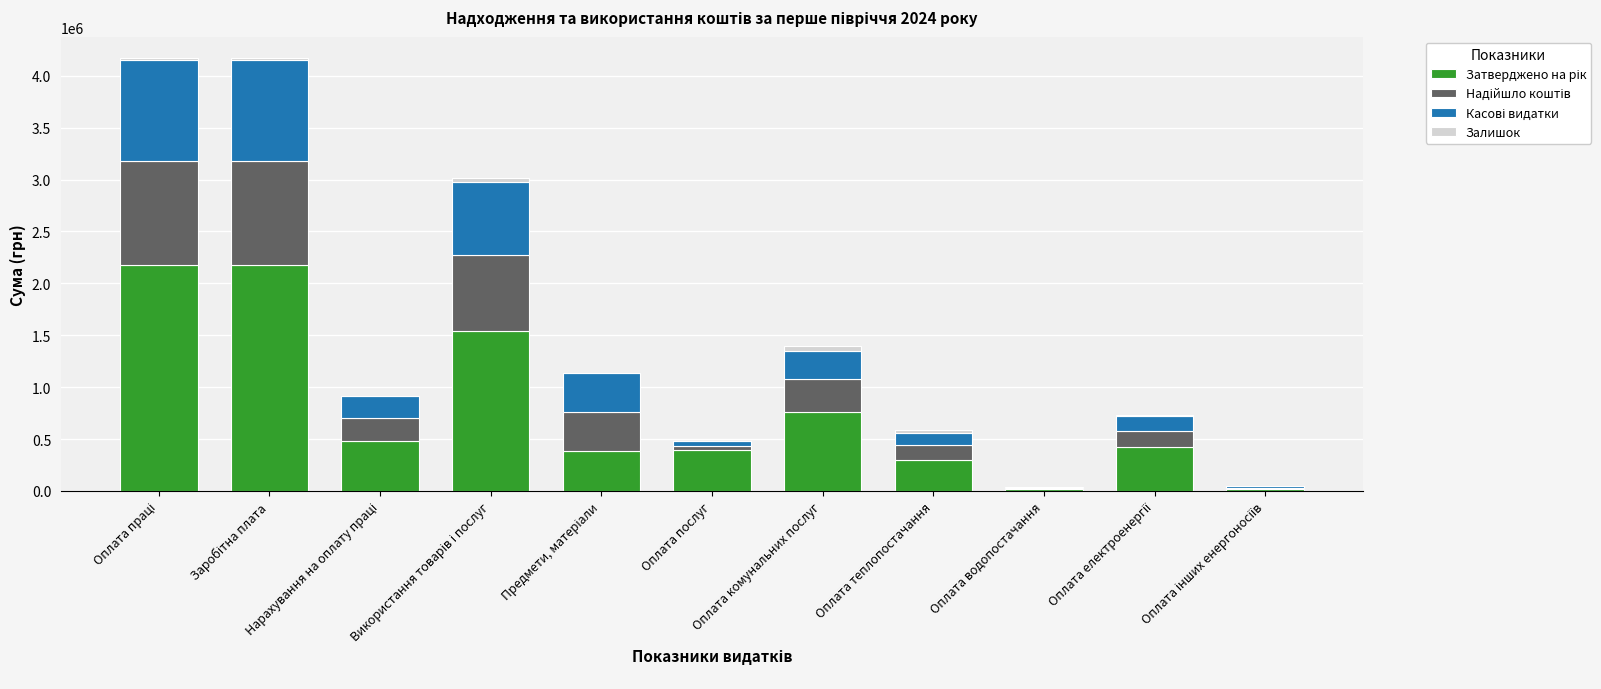

Are the bars grouped side by side (vs. stacked)?

No